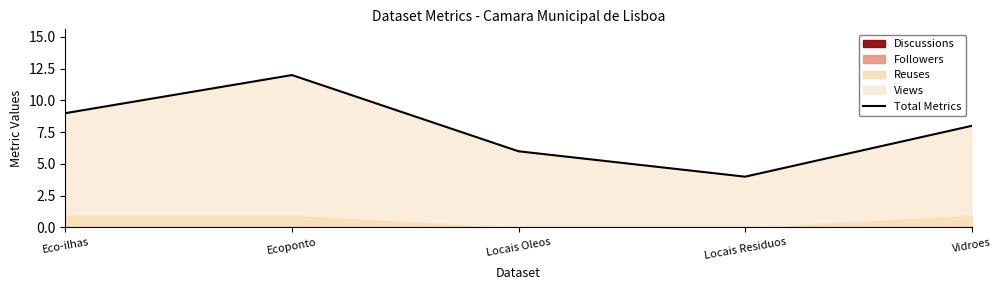

At which category does the chart reach its minimum across all series?

Locais Residuos